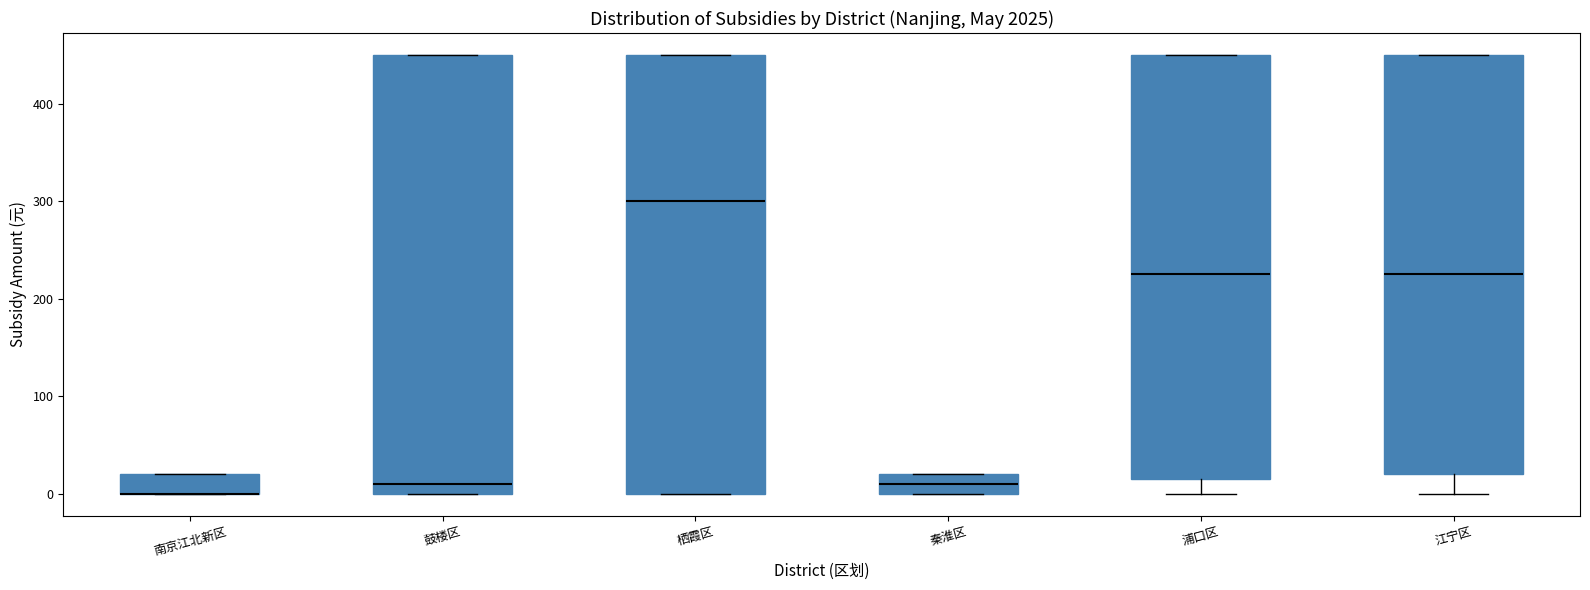

Reading left to right, transcribe this box plot: for each box, give where its median line is, the range the box spans, and where its two whiskers end, as read against the y-axis. The values are not printed on the chart, so give them approximately, as read against the axis.

南京江北新区: median 0 (drawn on the box's lower edge), box 0 to 20, whiskers 0 to 20
鼓楼区: median 10, box 0 to 450, whiskers 0 to 450
栖霞区: median 300, box 0 to 450, whiskers 0 to 450
秦淮区: median 10, box 0 to 20, whiskers 0 to 20
浦口区: median 230, box 20 to 450, whiskers 0 to 450
江宁区: median 230, box 20 to 450, whiskers 0 to 450